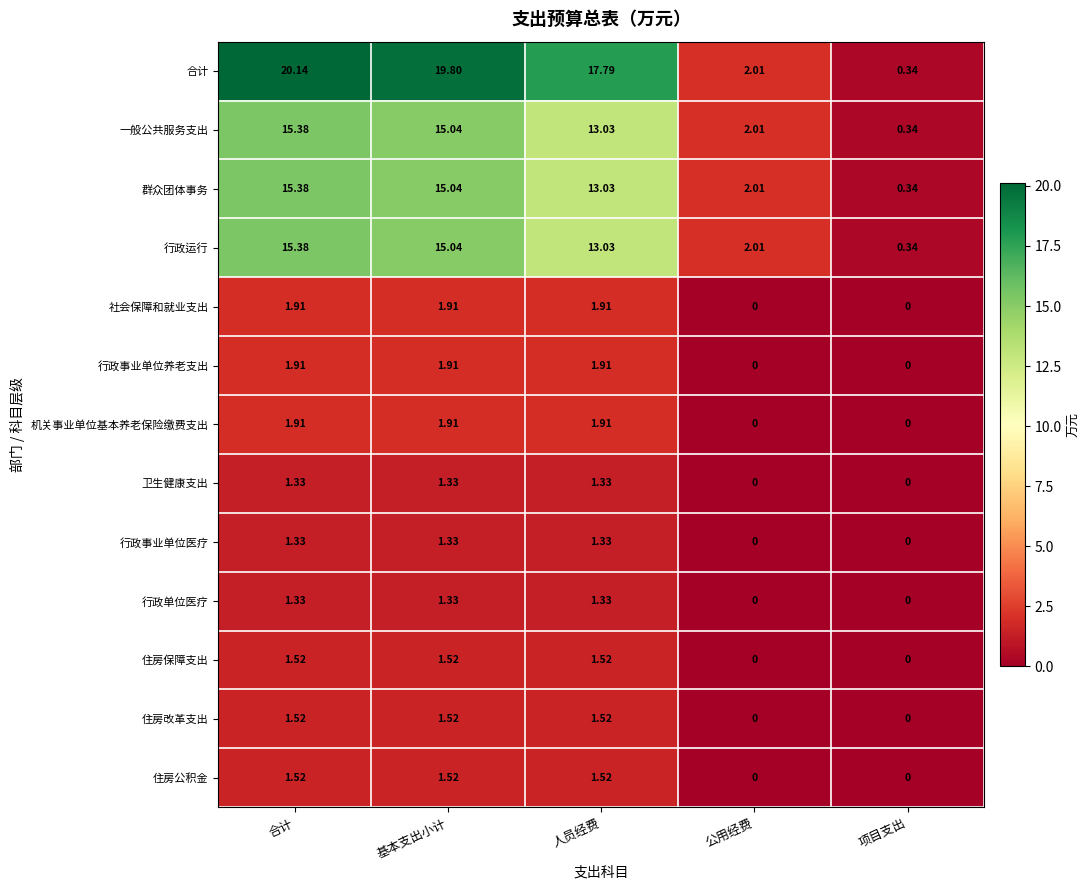

At which label is 合计 closest to 10?

人员经费